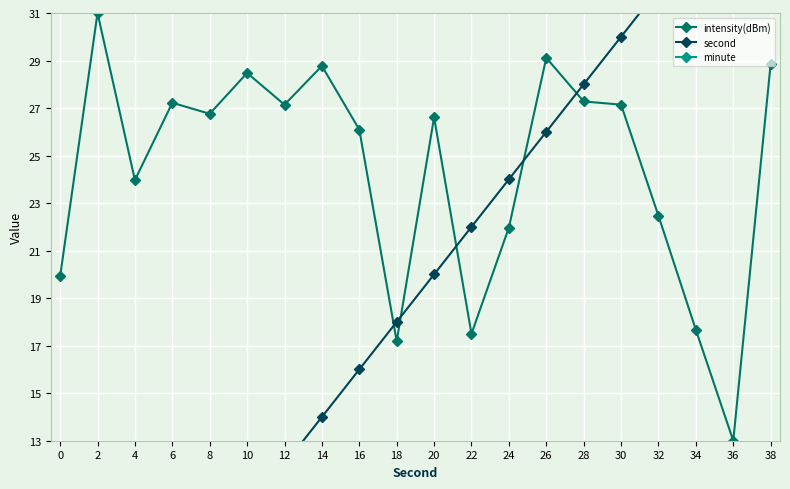

Which series has the largest total across all categories?

intensity(dBm)